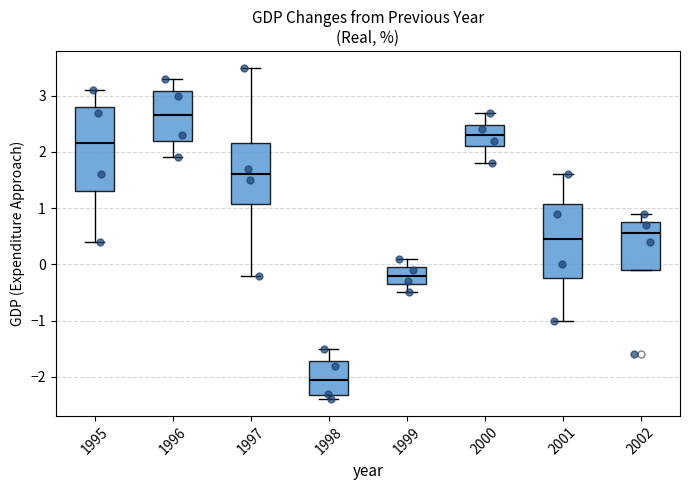

Which box has the lowest median line?

1998